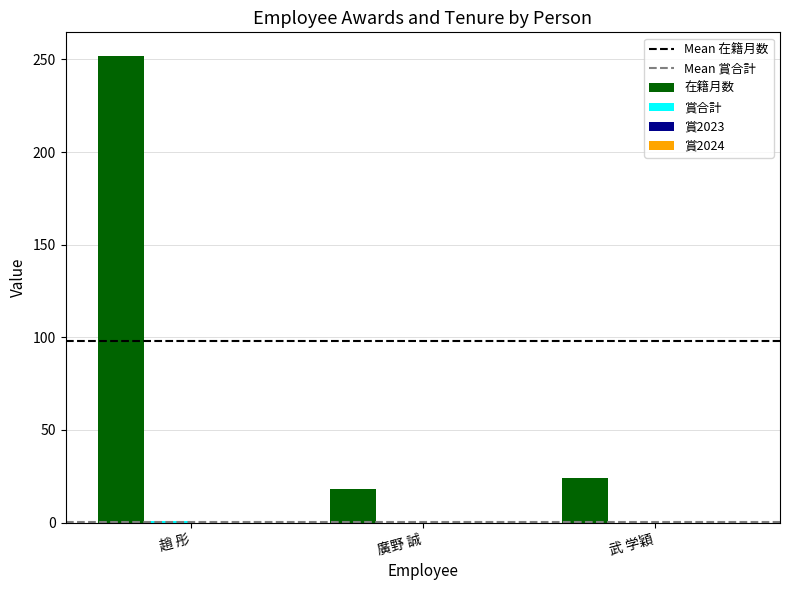

Which series has the largest total across all categories?

在籍月数